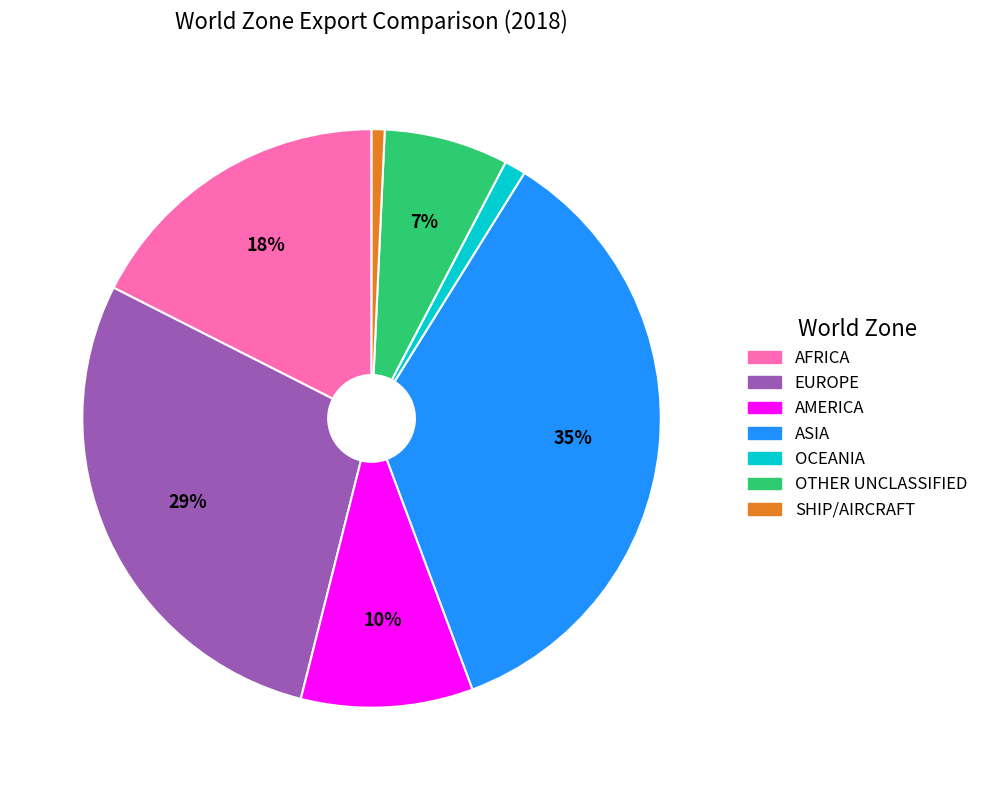

Count the number of slices in the pie.

7